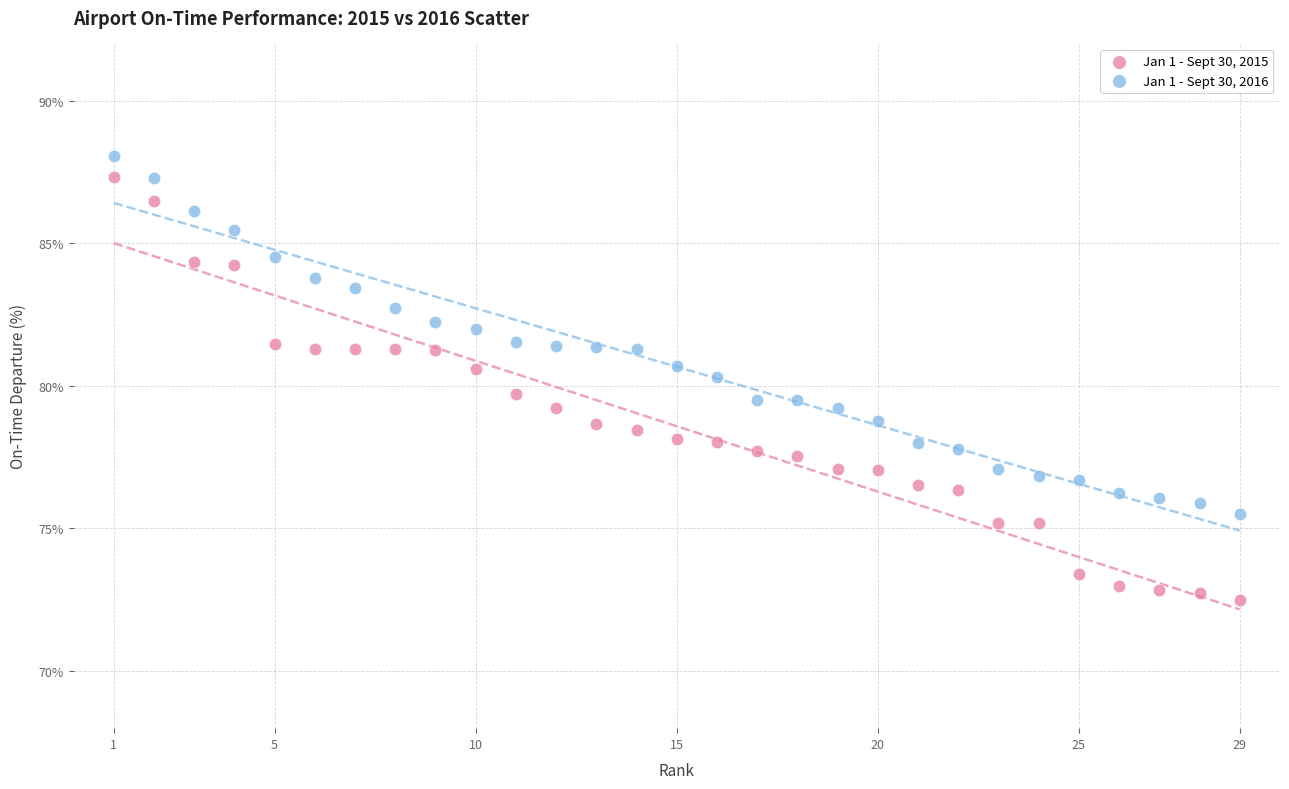

Across all data points, what is the range of X values (max minus min)?

28.0